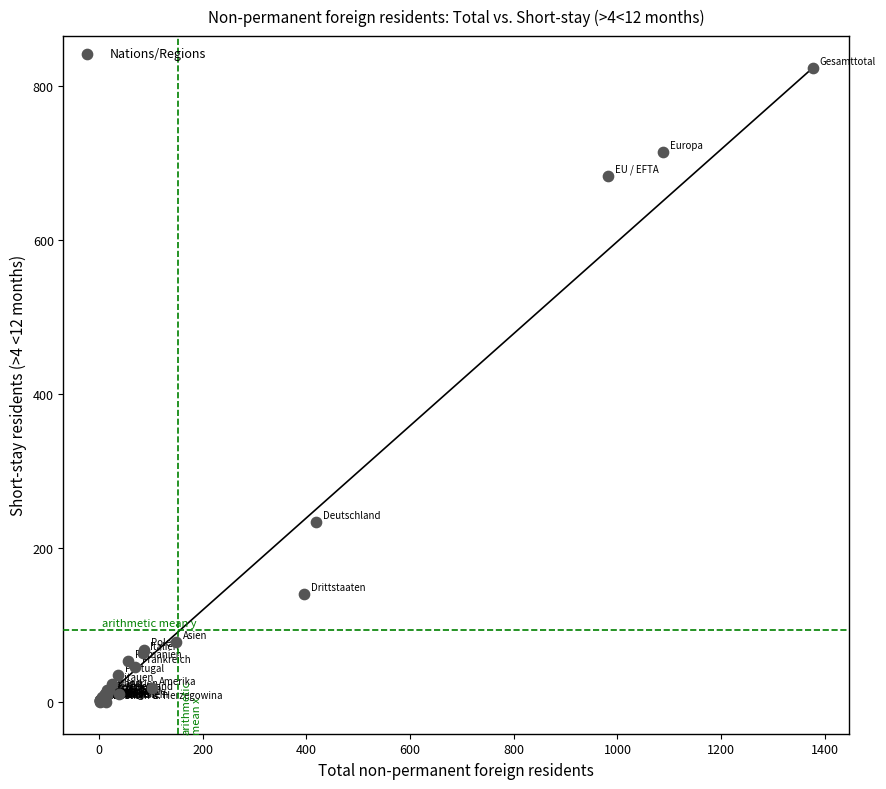

What Y value in the scatter plot is closest to 411?

233